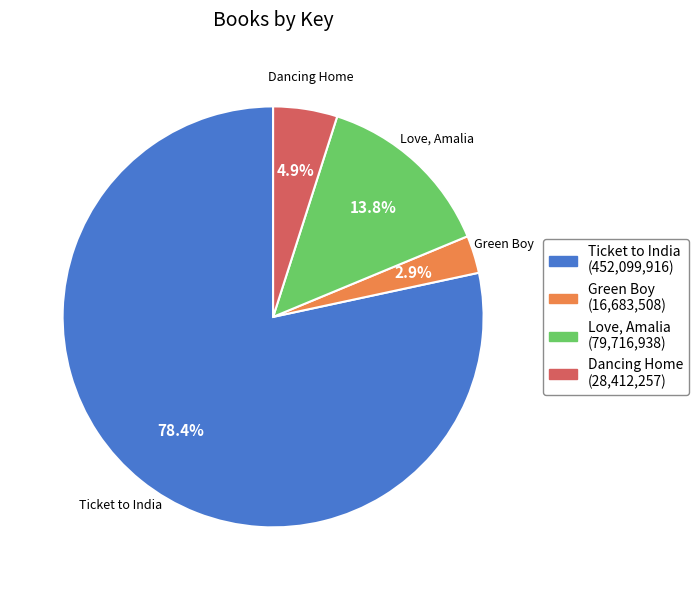

True or false: Love, Amalia accounts for 22% of the total.

False